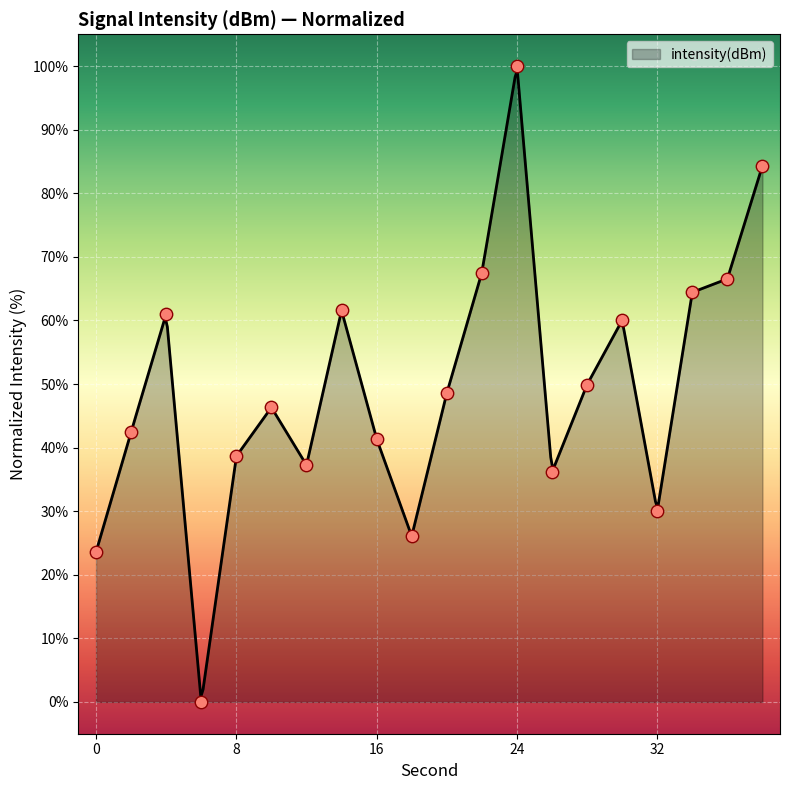

Approximately how many times larger is the value at 28 compared to 16?

1.2